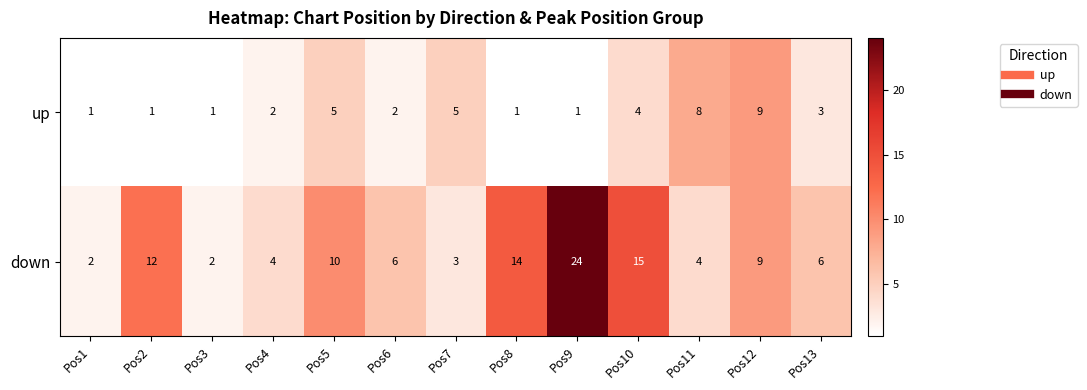

The down series shows 24 at Pos9. True or false?

True